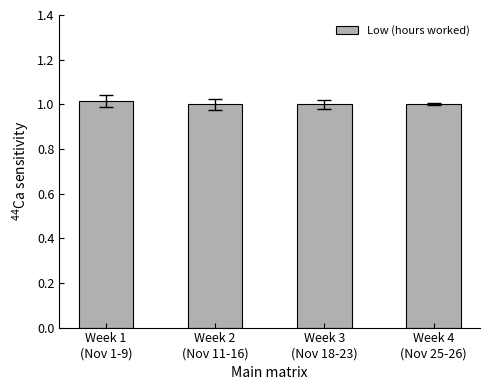

What position from the left is Week 4
(Nov 25-26)?

4